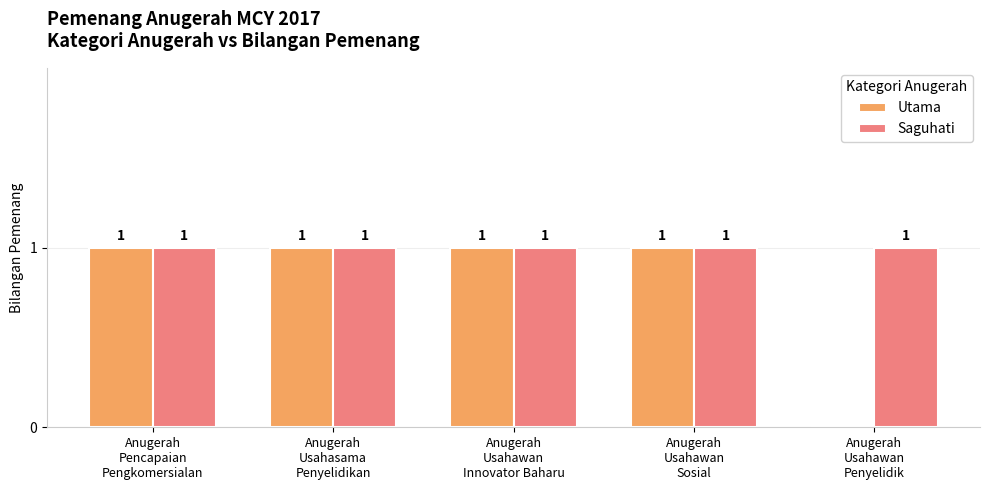

Which series has the largest total across all categories?

Saguhati